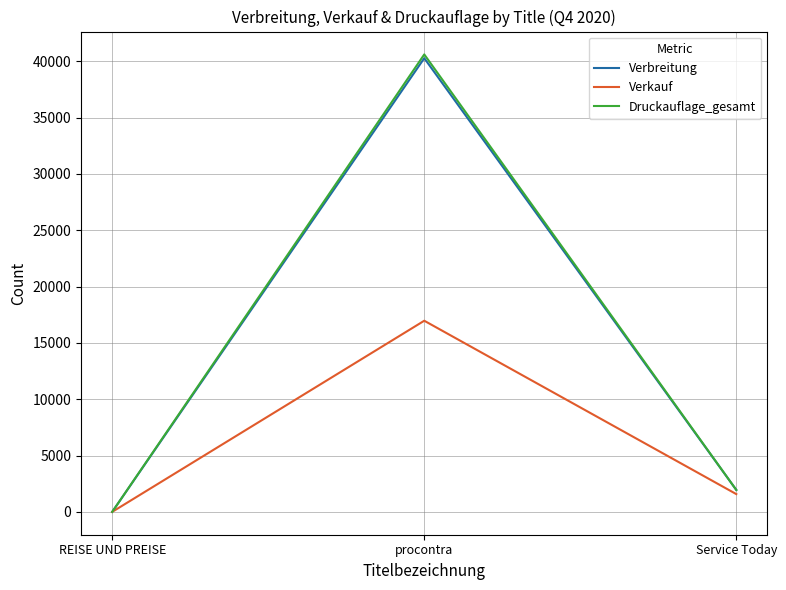

List the labels in order of Druckauflage_gesamt value, largest first.

procontra, Service Today, REISE UND PREISE